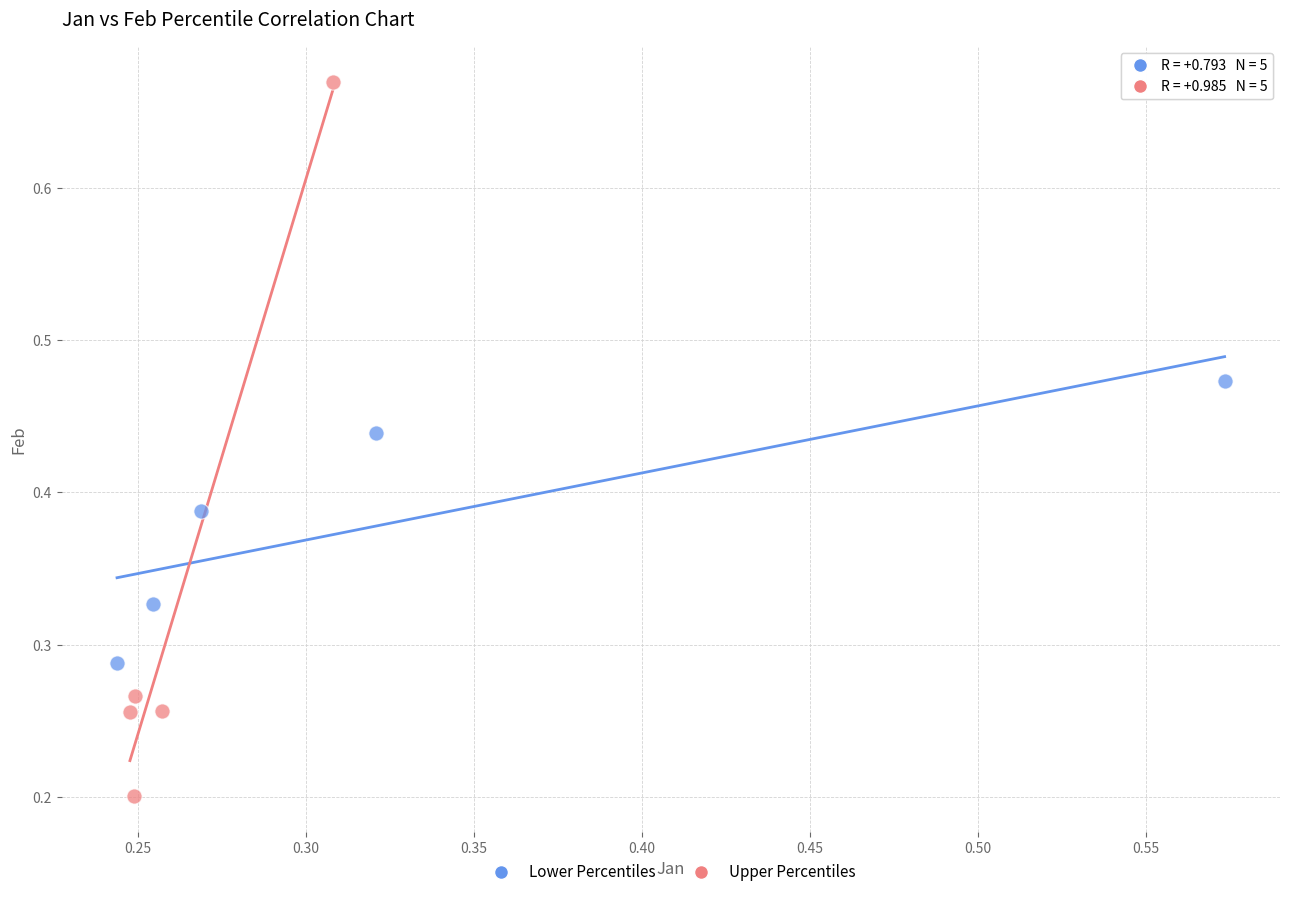

Which series has the widest spread of Y values?

Upper Percentiles